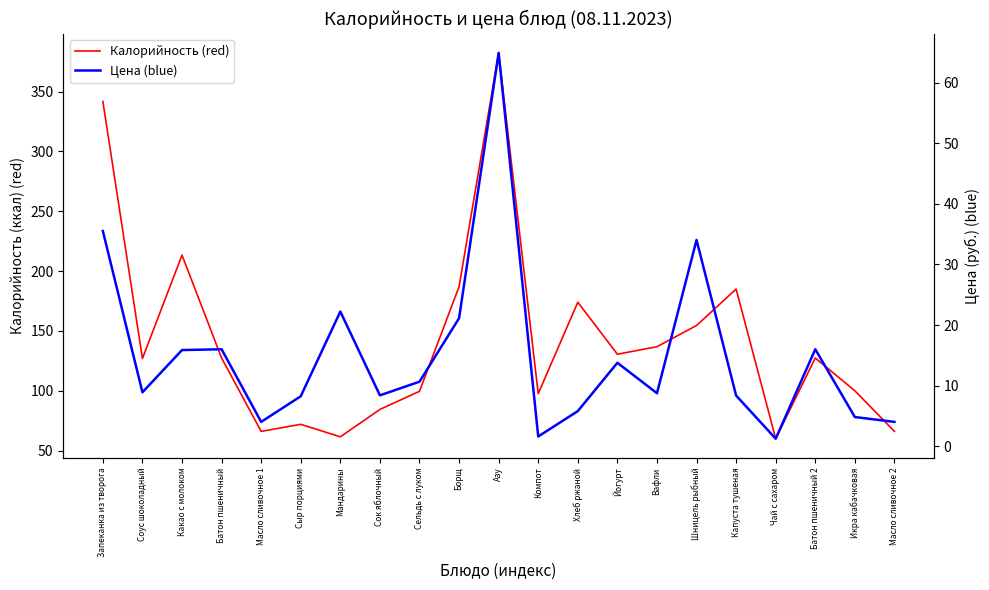

How many data points does each series have?

21